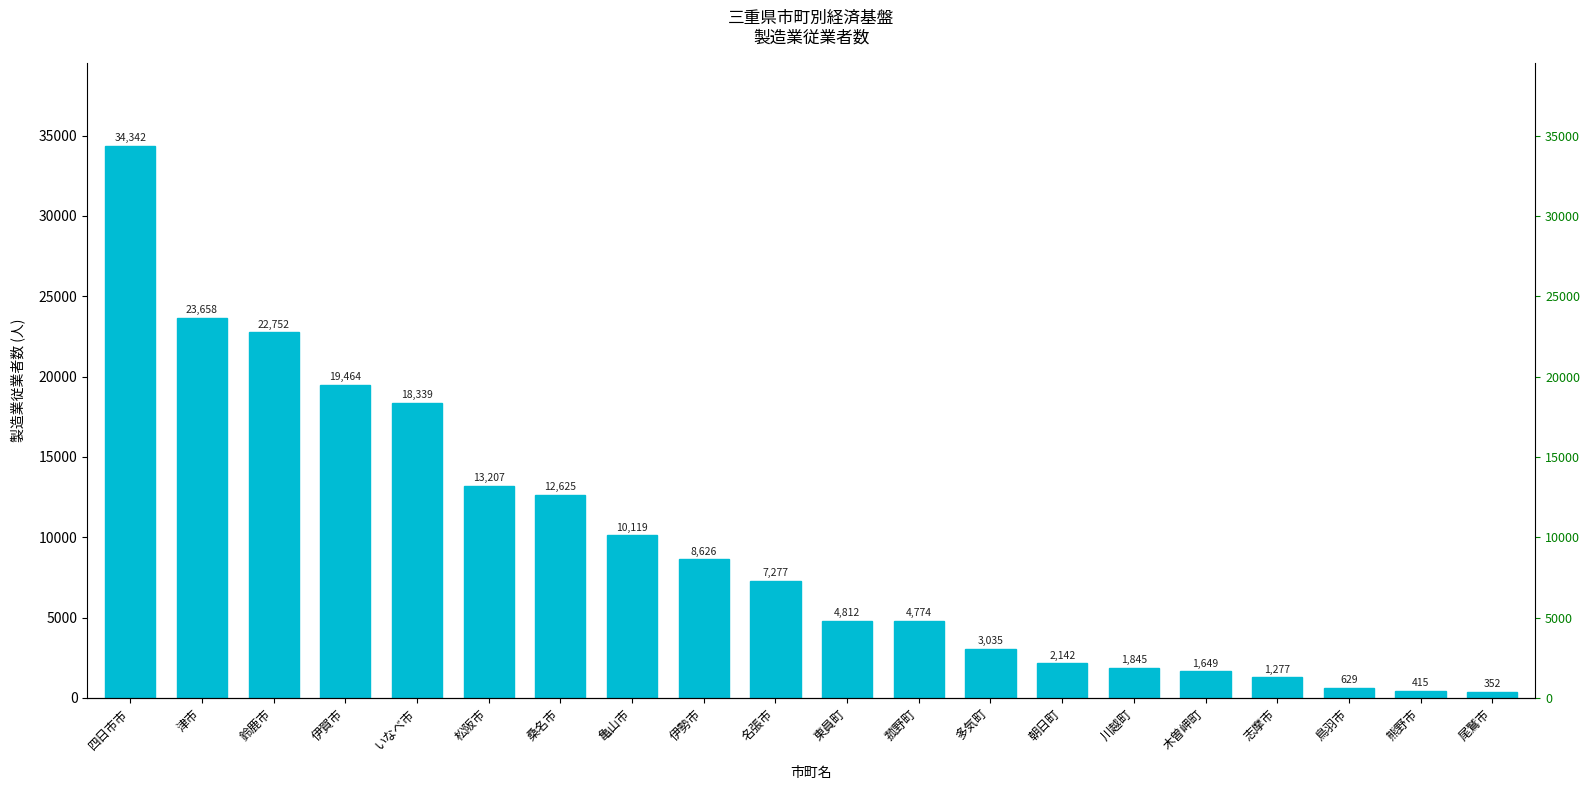

How many values are below 7277?

10